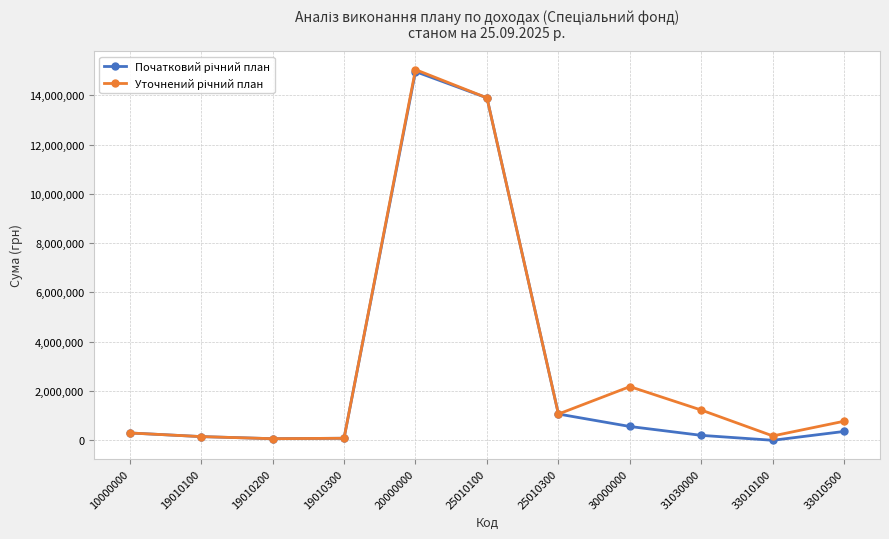

Does the chart display data point markers on the line(s)?

Yes